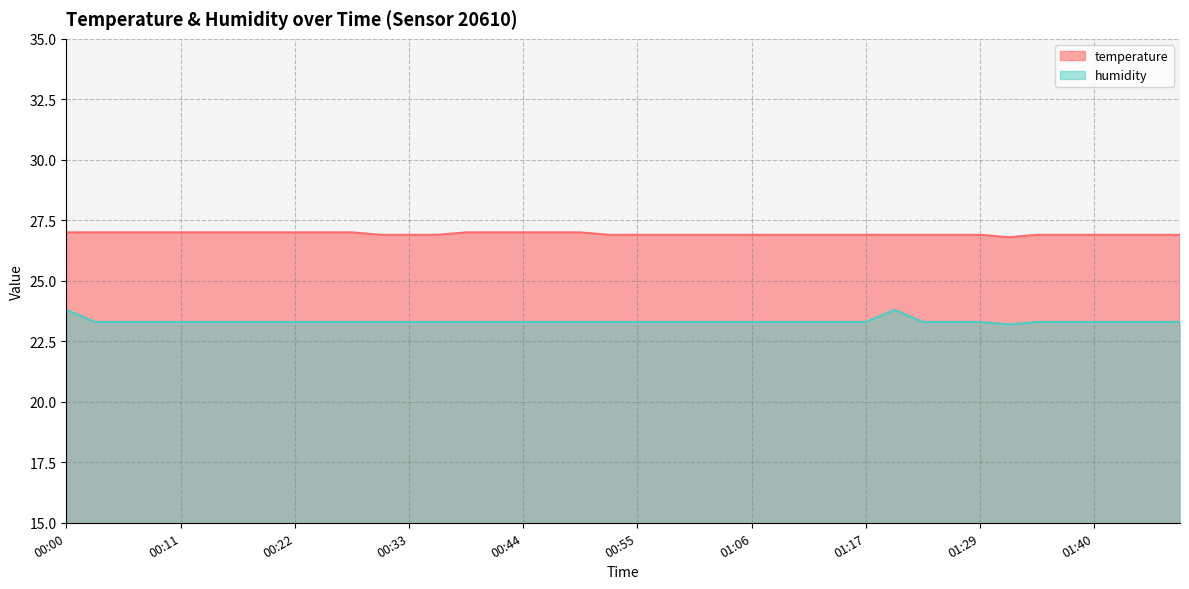

What is the sum of all temperature values?

1077.5